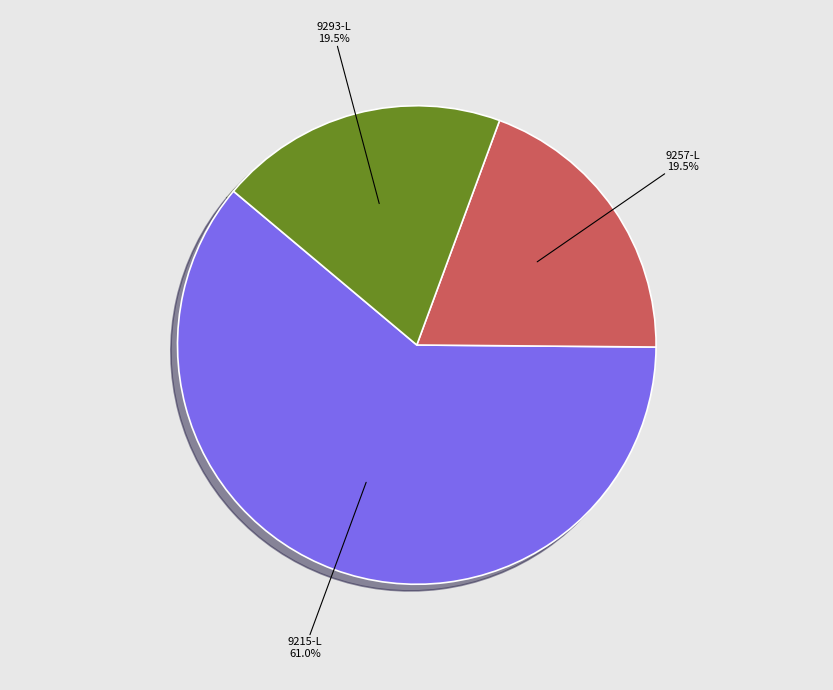

To the nearest percent, what is the average slice percentage?

33%